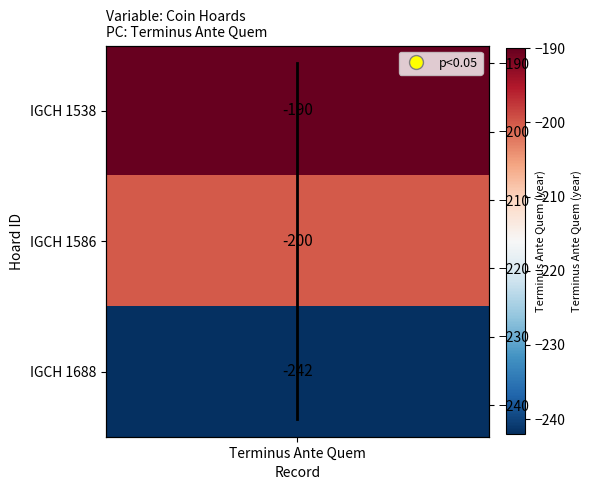

How many values exceed -200?

1